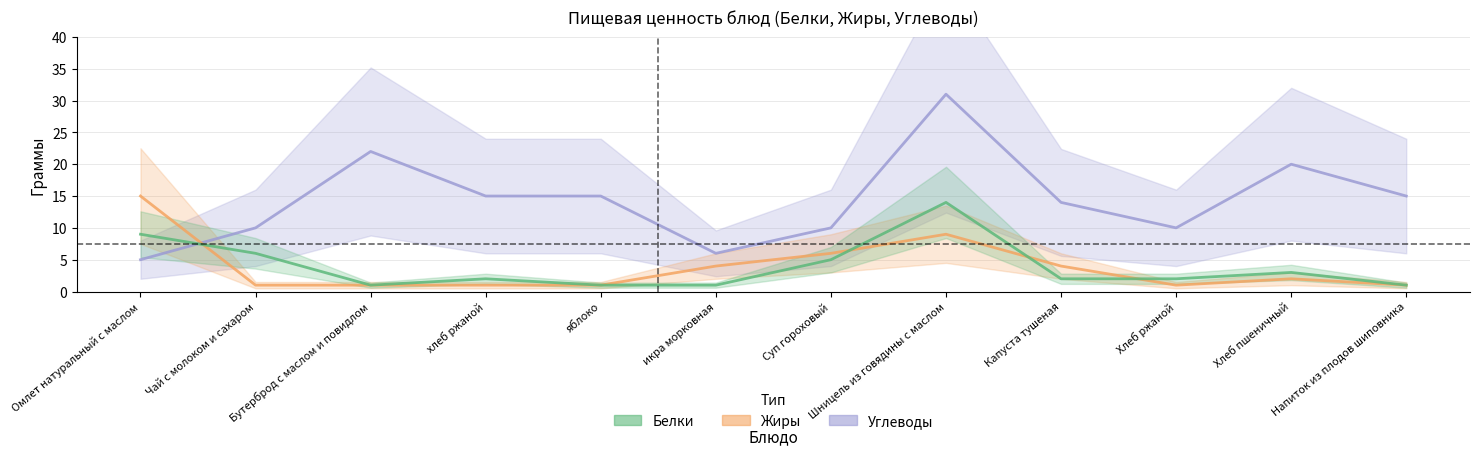

Is the value of Углеводы at Омлет натуральный с маслом greater than the value of Жиры at Суп гороховый?

No